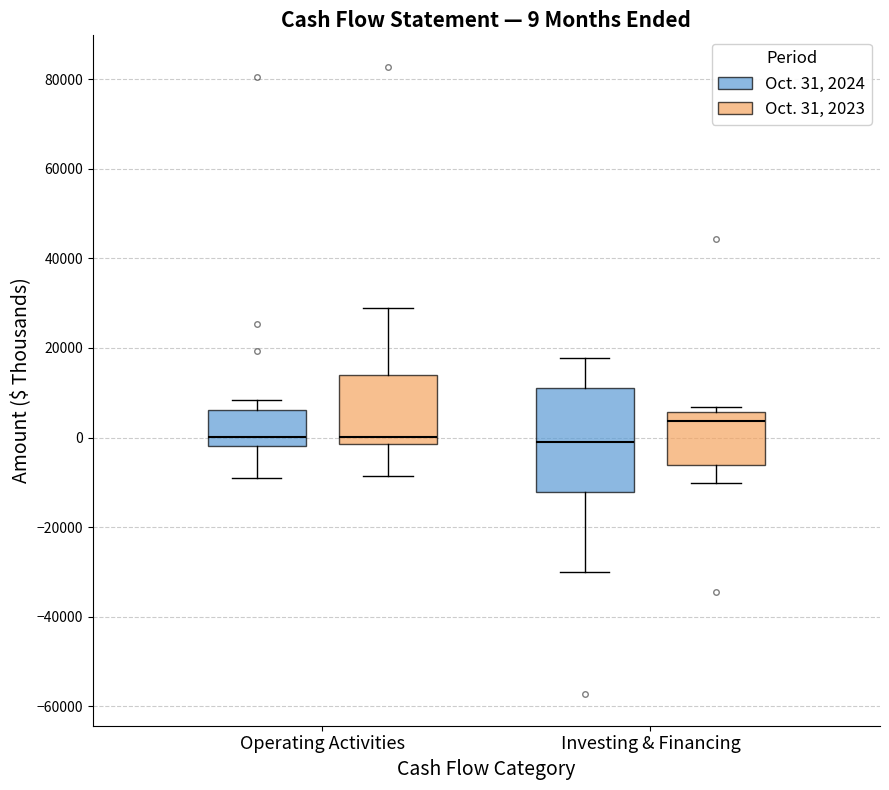

Comparing the boxes themselves (not the whiskers), which one is the tallest?

Investing & Financing (Oct. 31, 2024)